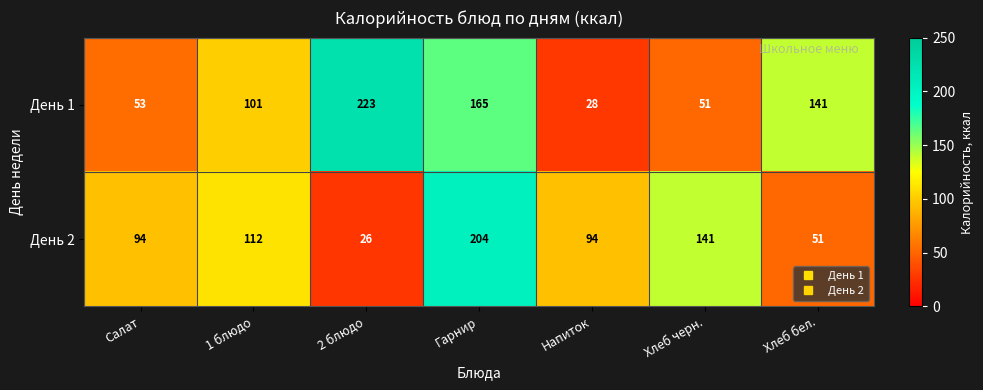

What is the difference between the maximum and minimum values in the День 1 series?

195